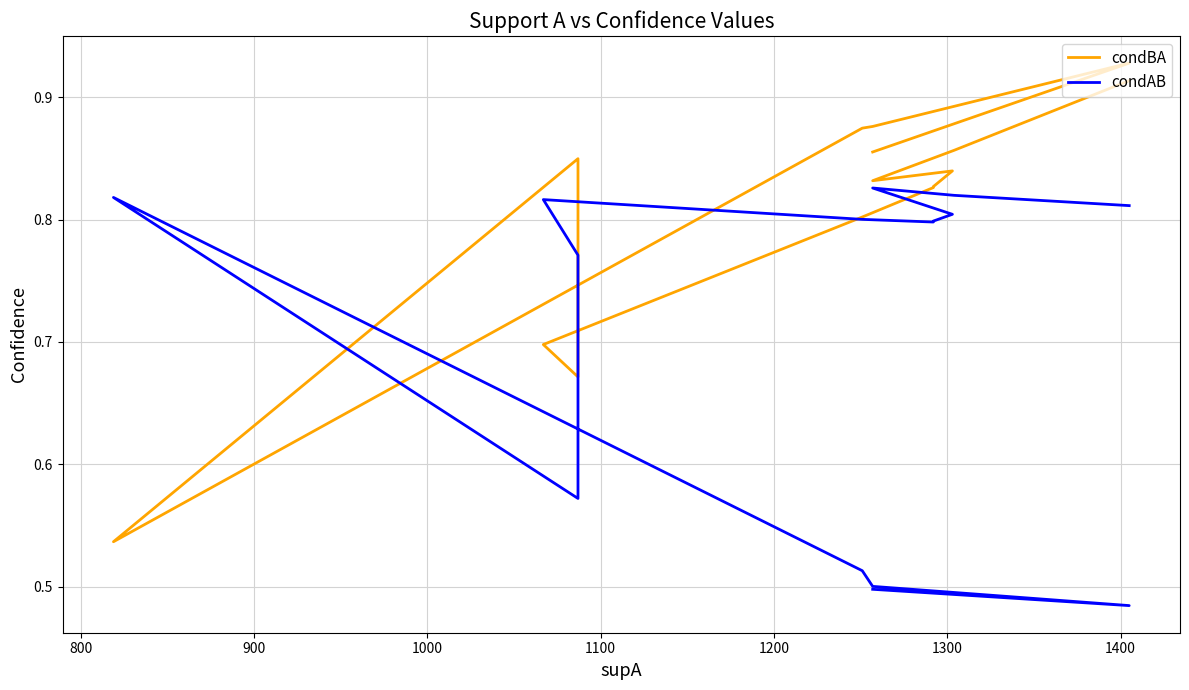

The condAB series shows 0.8 at 900. True or false?

True